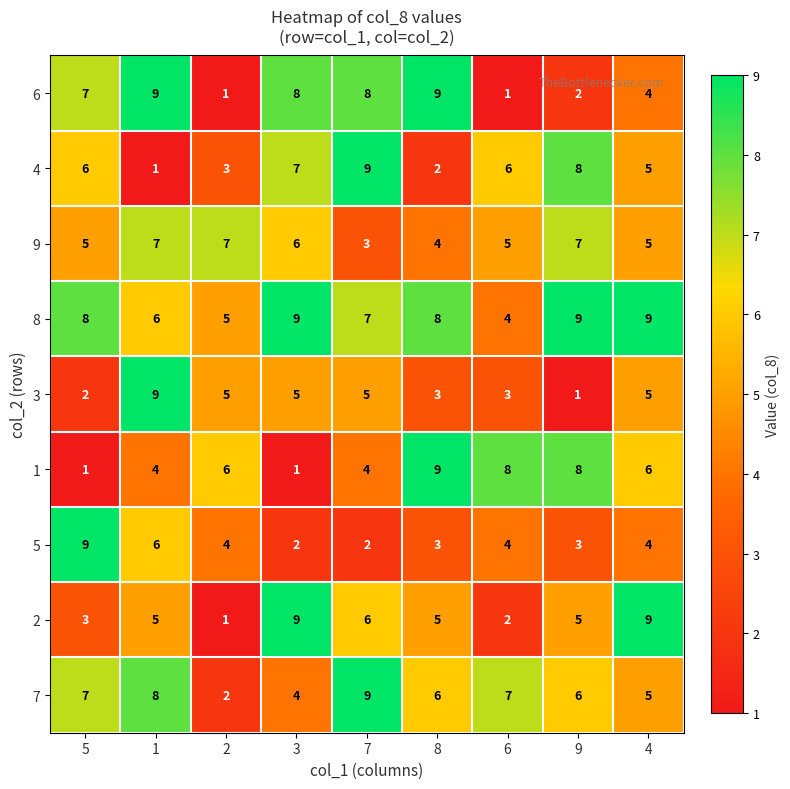

Count the 6 values in the range 2 to 8.

5